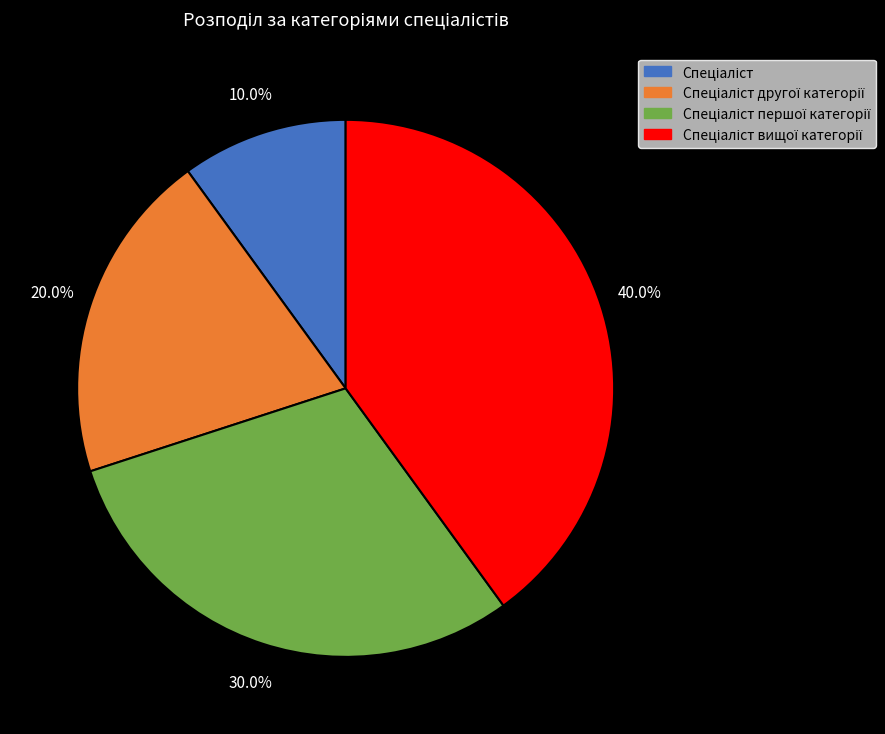

Does any single category account for the majority?

No